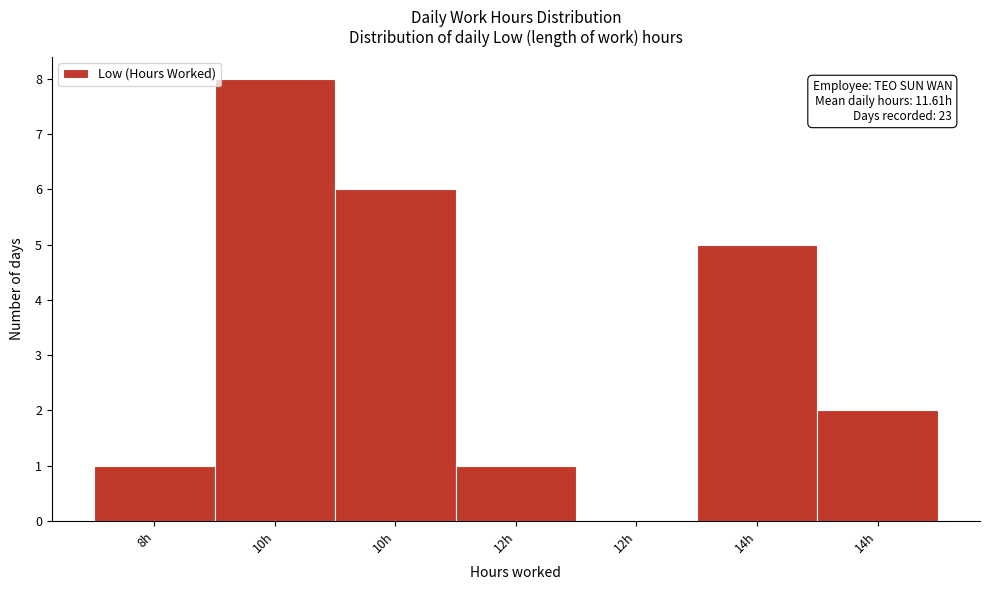

Count the number of categories in the chart.

7